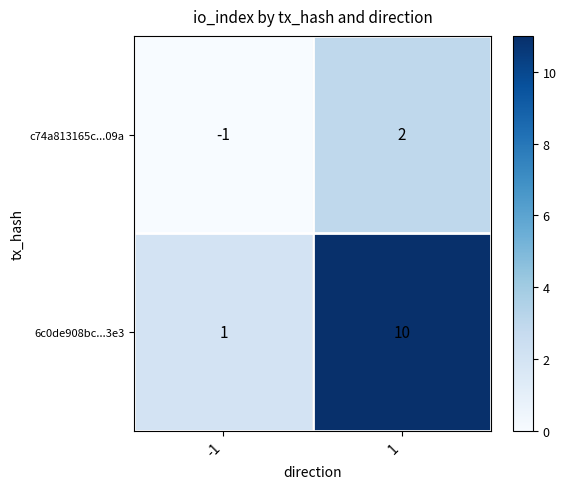

Reading left to right, transcribe all the data shown in this chart.

c74a813165c...09a: -1	2
6c0de908bc...3e3: 1	10